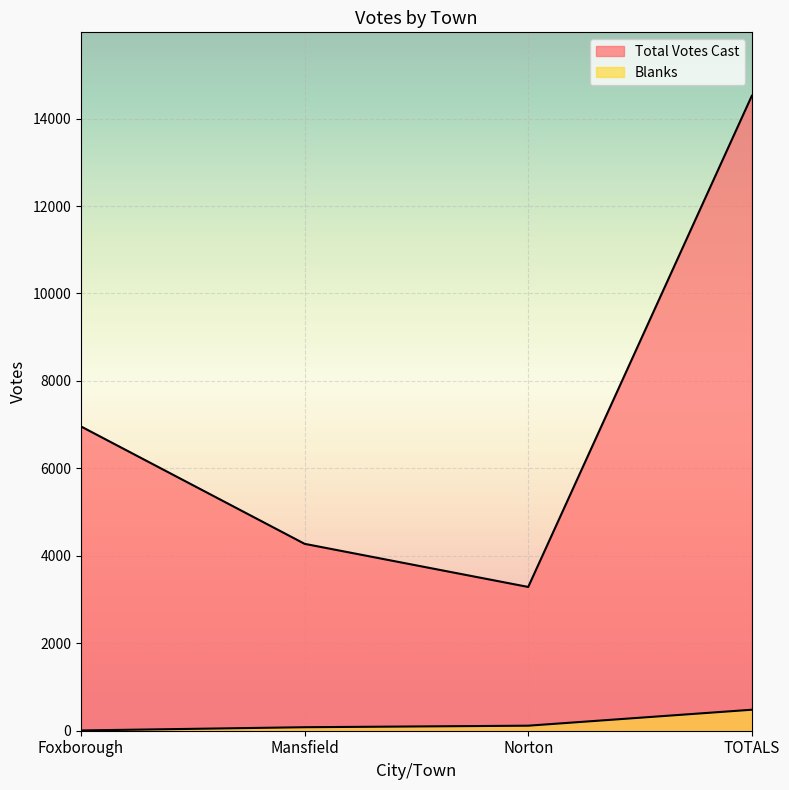

What position from the left is Mansfield?

2